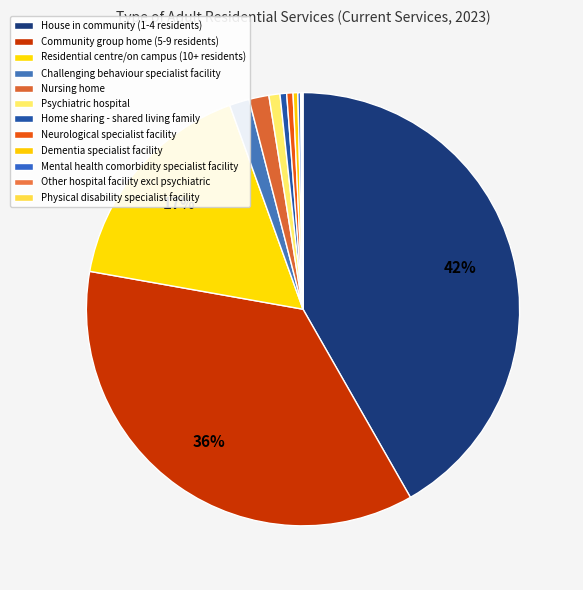

Count the number of slices in the pie.

12